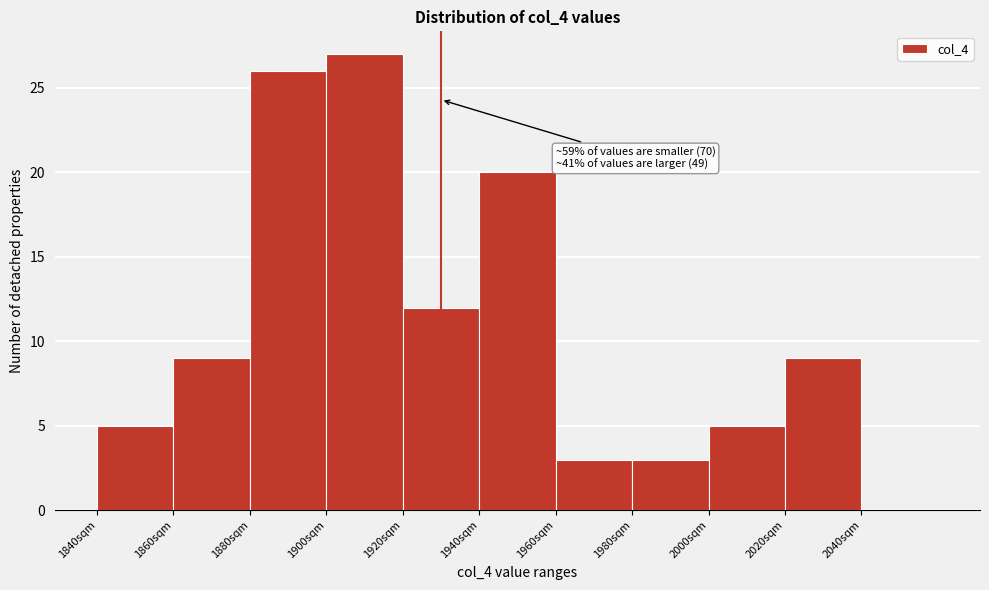

Over which range of the x-axis is the bar tallest?

1900 to 1920